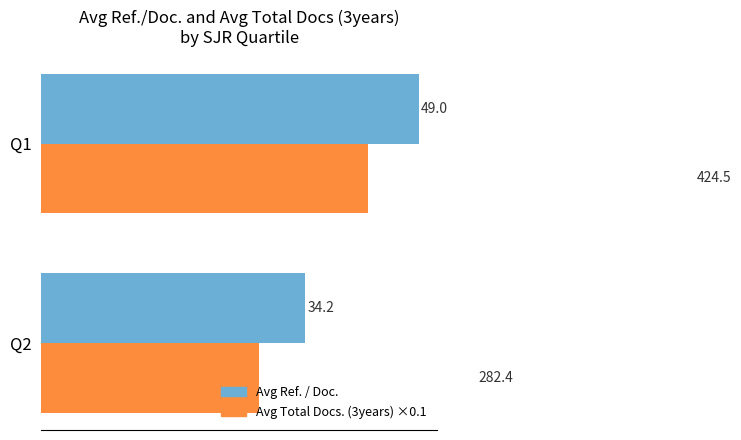

Which series has the largest total across all categories?

Avg Ref. / Doc.